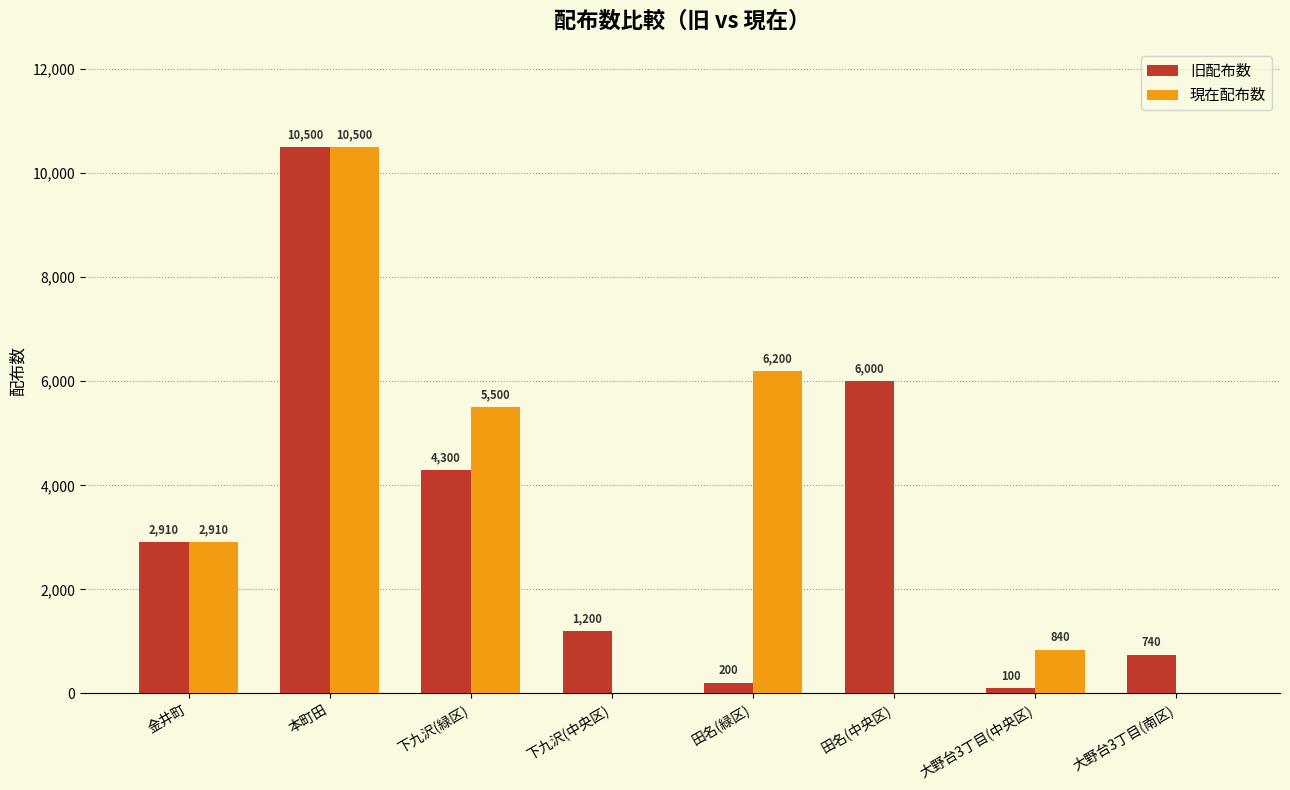

Is it true that 現在配布数 equals 14317 at 本町田?

False